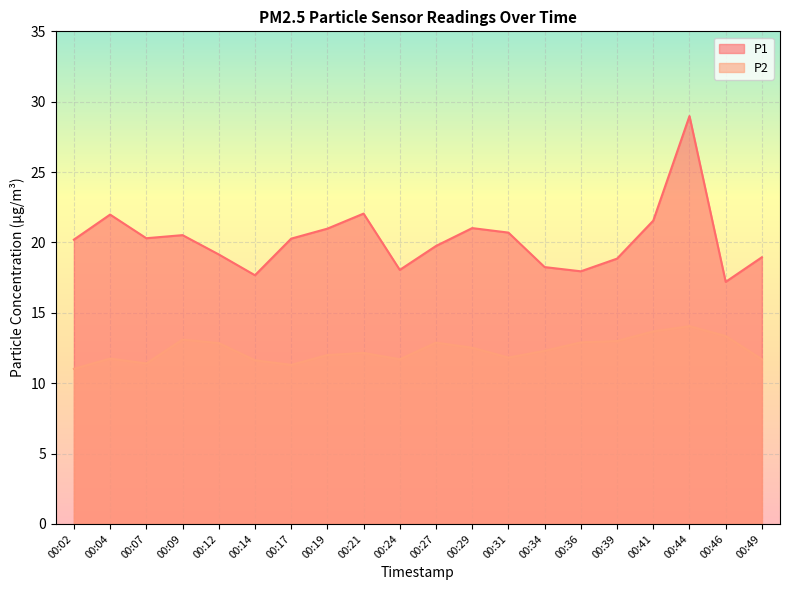

At which category does P2 reach its first local peak?

00:04